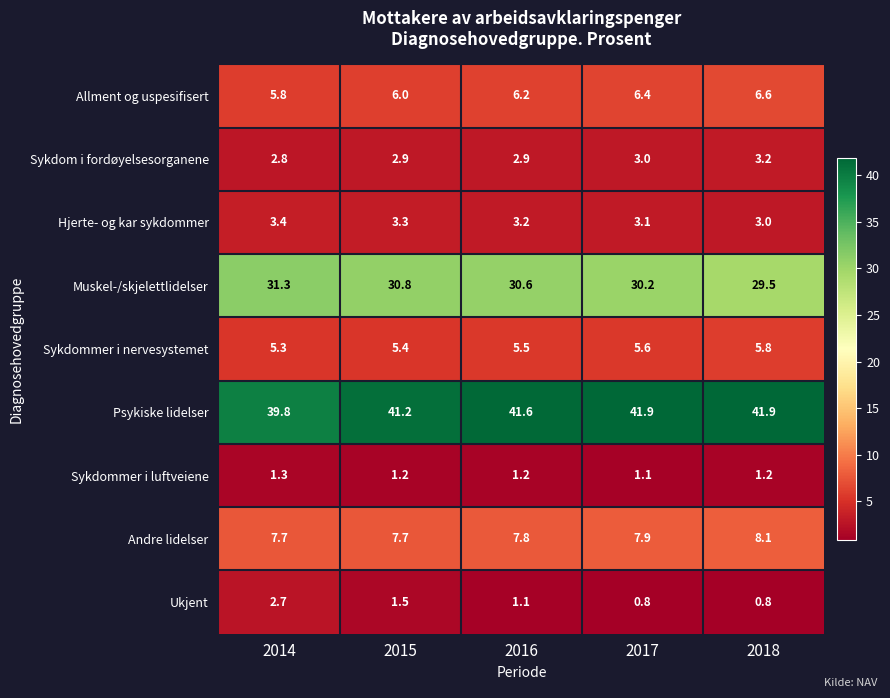

The value of Andre lidelser at 2014 is 13.2. True or false?

False